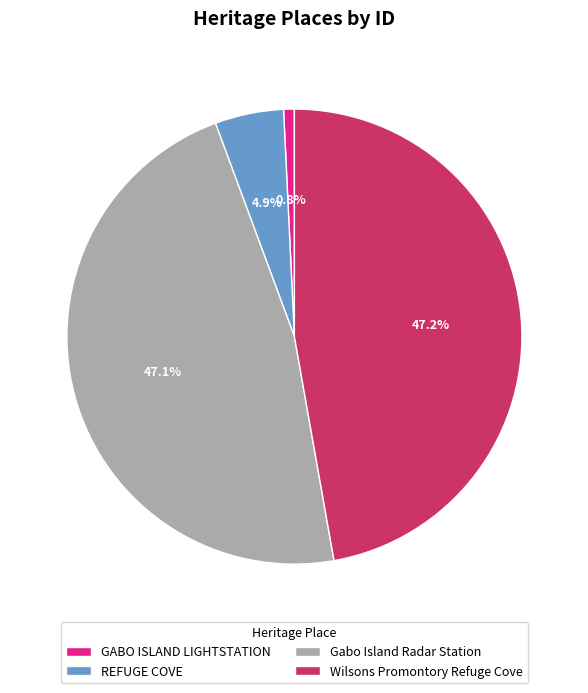

To the nearest percent, what portion does GABO ISLAND LIGHTSTATION represent?

1%